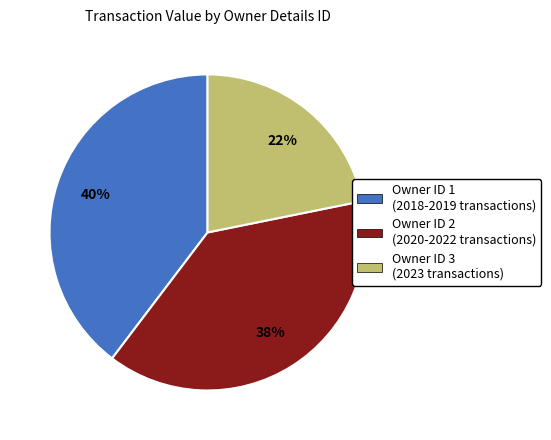

To the nearest percent, what is the difference between the largest and smallest slice percentages?

18%